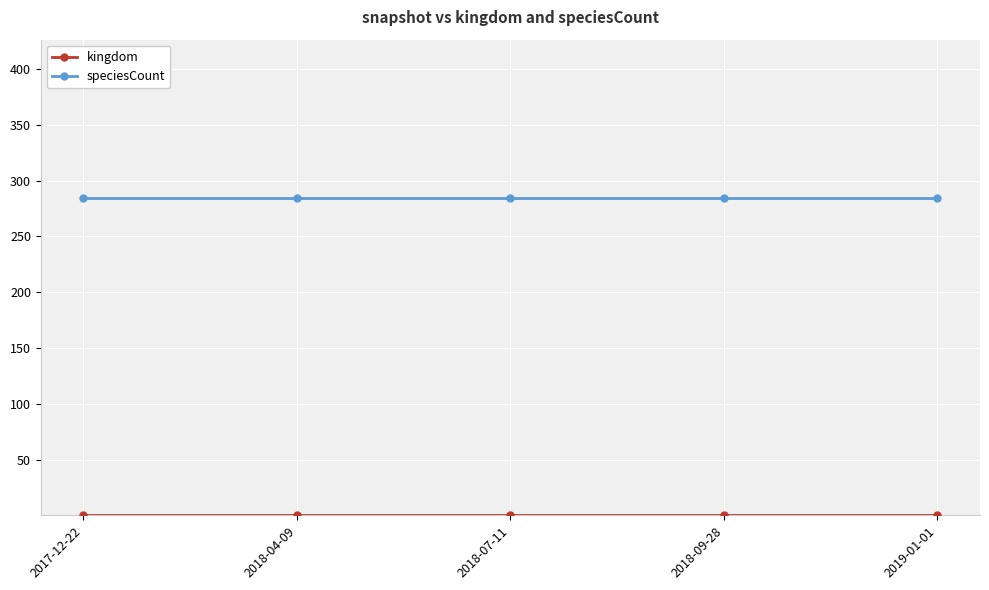

Which series has the largest total across all categories?

speciesCount